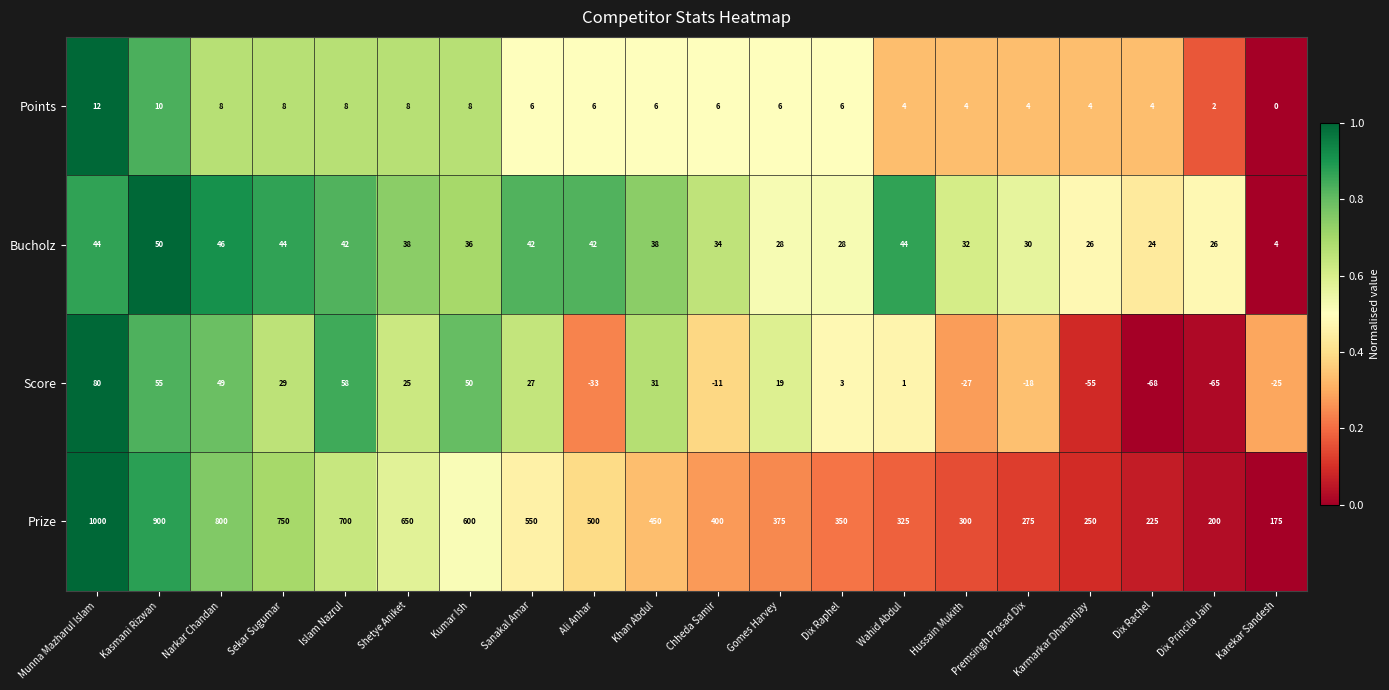

Which series changed the most between Narkar Chandan and Karekar Sandesh?

Prize